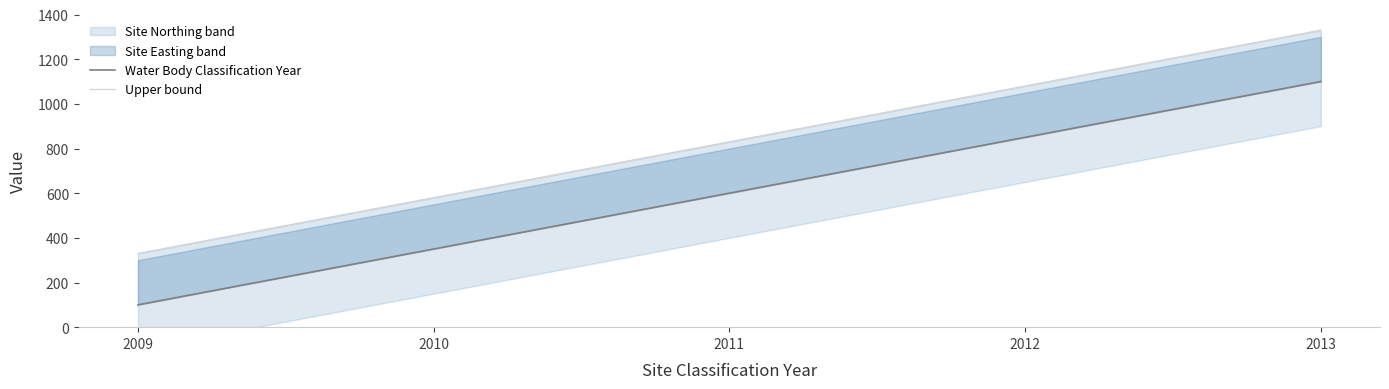

Is it true that Water Body Classification Year equals 100 at 2009?

True